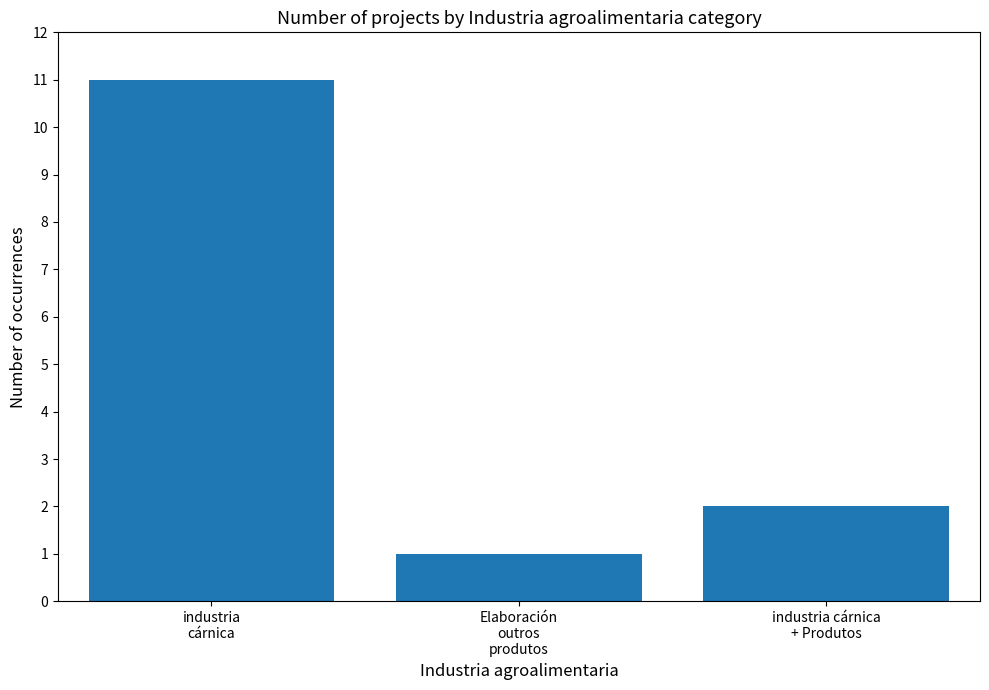

List the labels in order of value, largest first.

industria
cárnica, industria cárnica
+ Produtos, Elaboración
outros
produtos